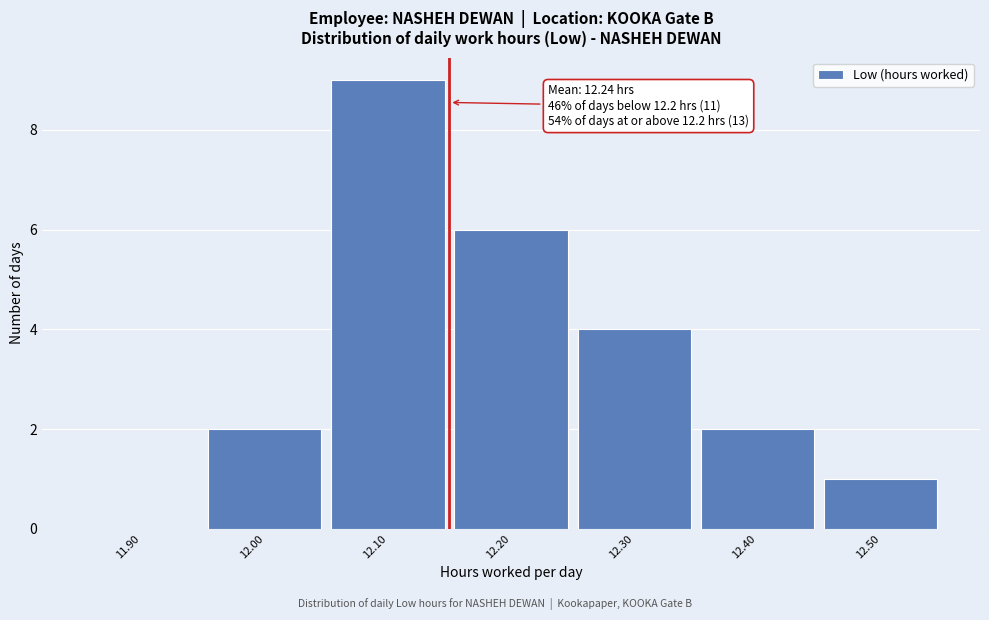

Reading left to right, transcribe all the data shown in this chart.

11.90=0	12.00=2	12.10=9	12.20=6	12.30=4	12.40=2	12.50=1